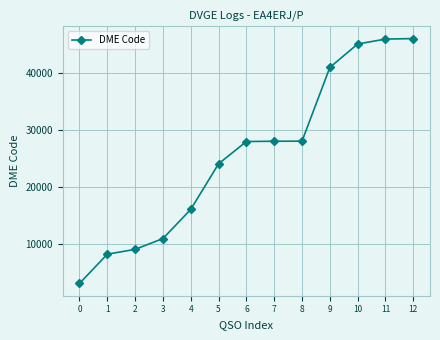

Which has a higher value, 5 or 11?

11